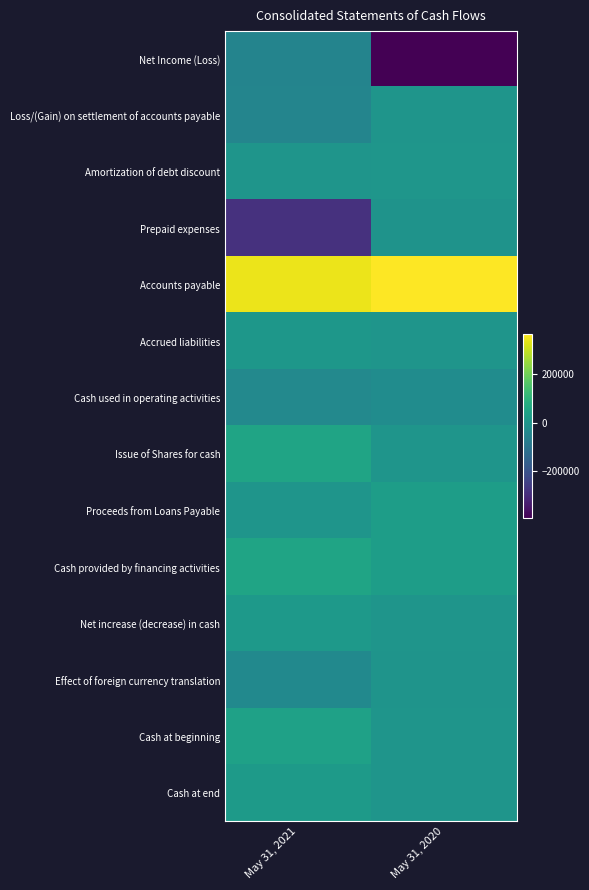

What is the difference between the highest and lowest values at May 31, 2021?

634784